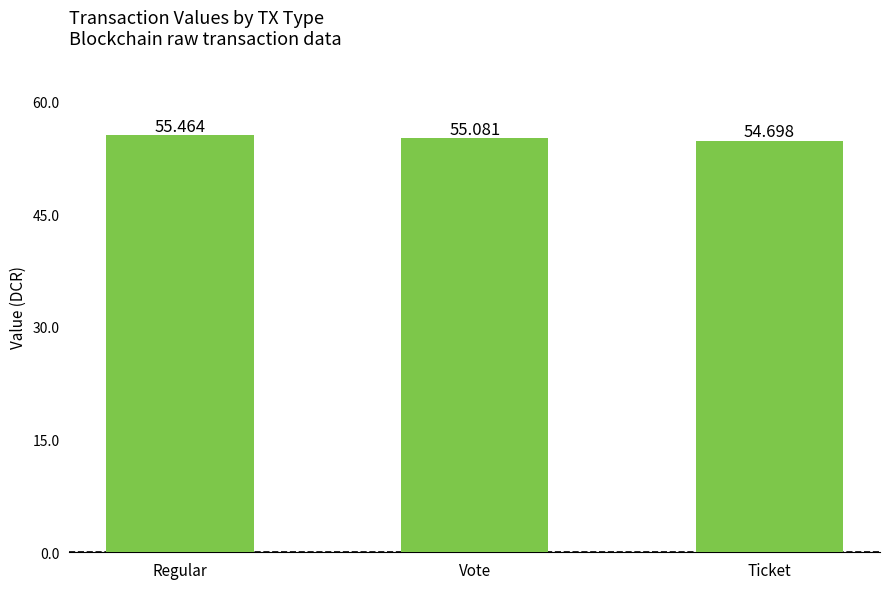

What value does the data have at Regular?

55.5